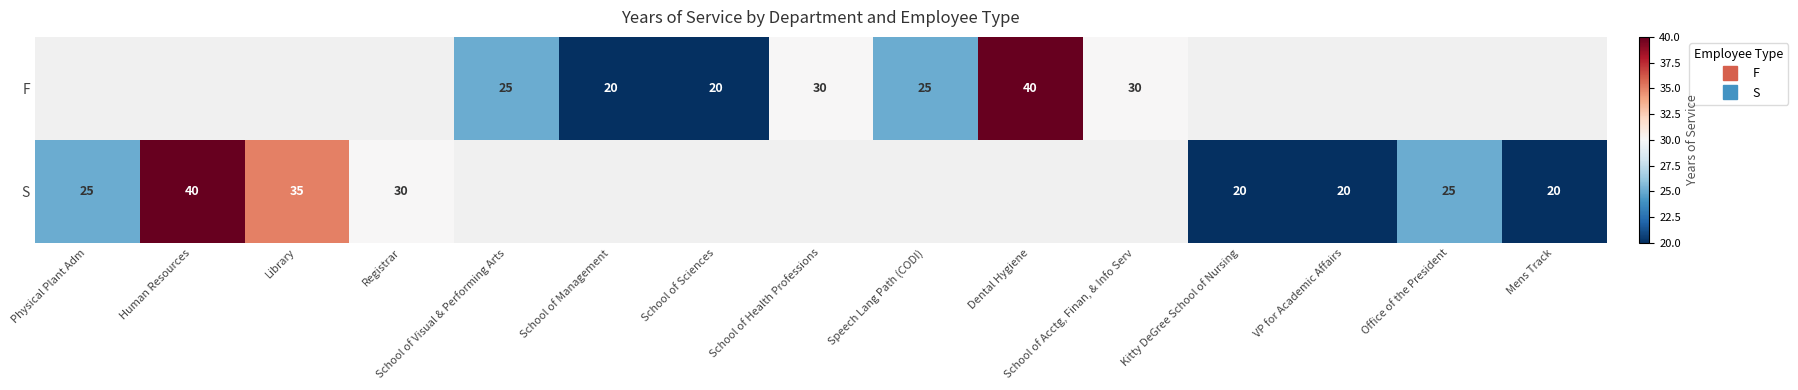

How many distinct data groups are displayed?

2